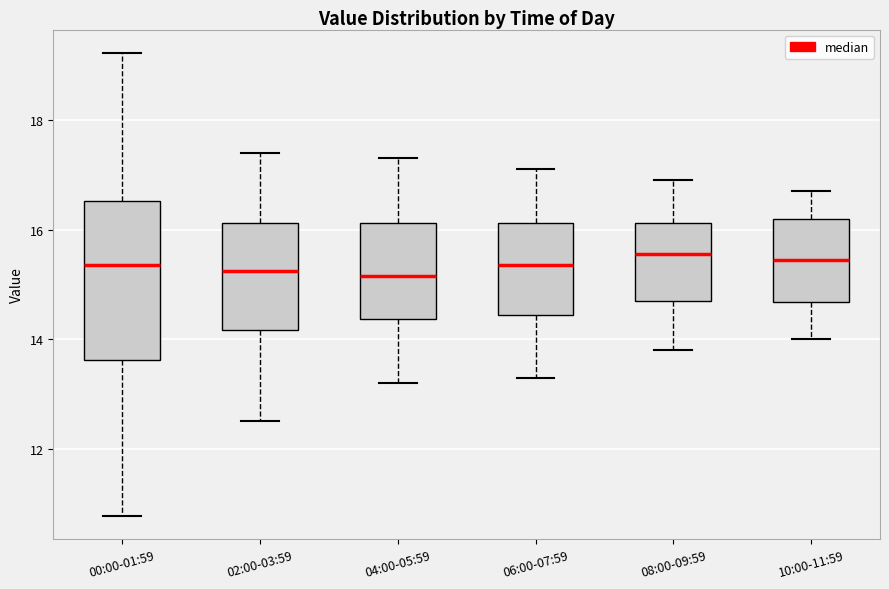

Where is the upper edge of the box for 10:00-11:59 on the y-axis? The values are not printed on the chart, so give them approximately, as read against the axis.

16.2